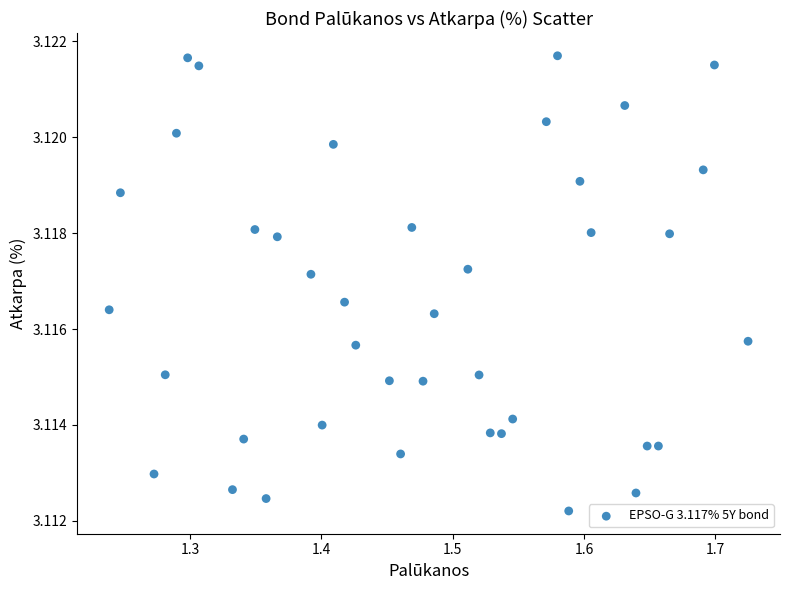

What is the range of X values (max minus min)?

0.5